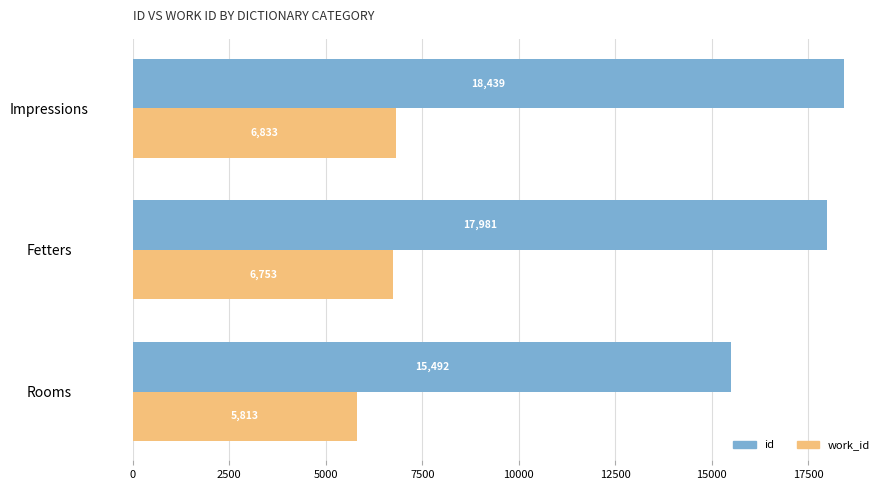

What are all the series names shown in the legend?

id, work_id